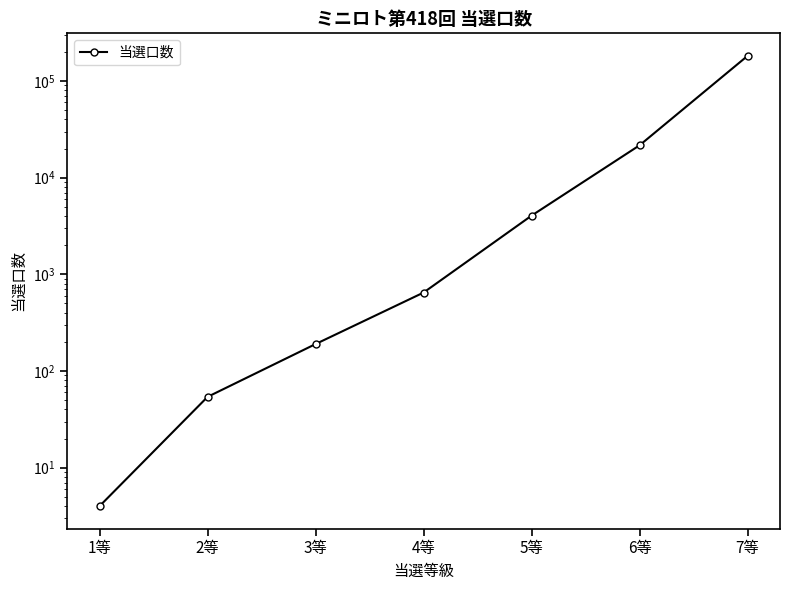

How many lines are shown in the chart?

1